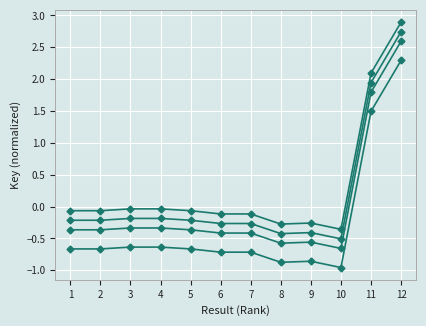

How many data points does each series have?

12